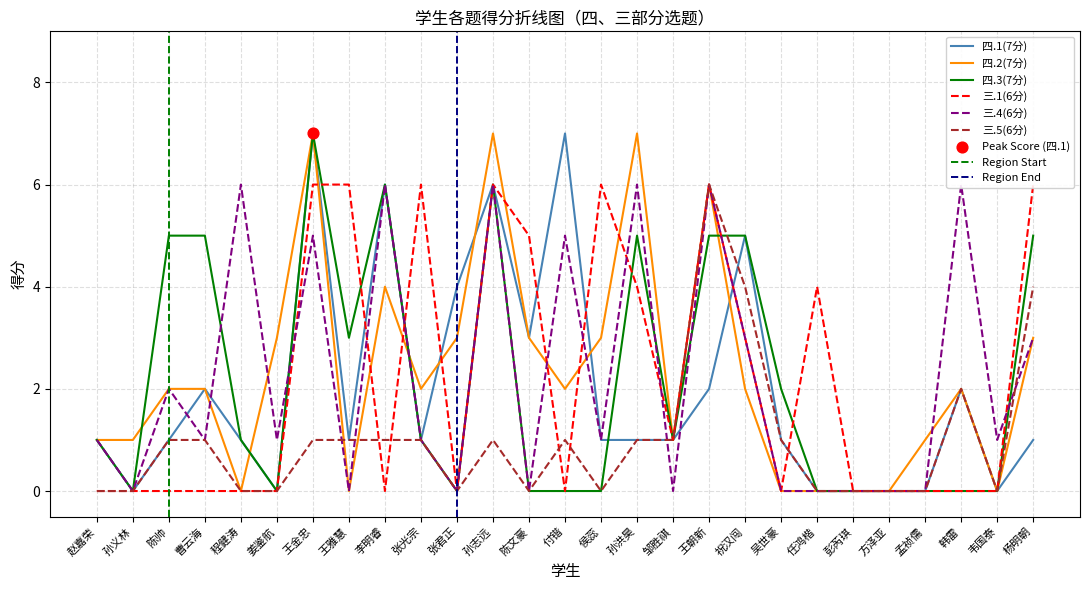

Which series has the largest Y range (max minus min)?

四.1(7分)